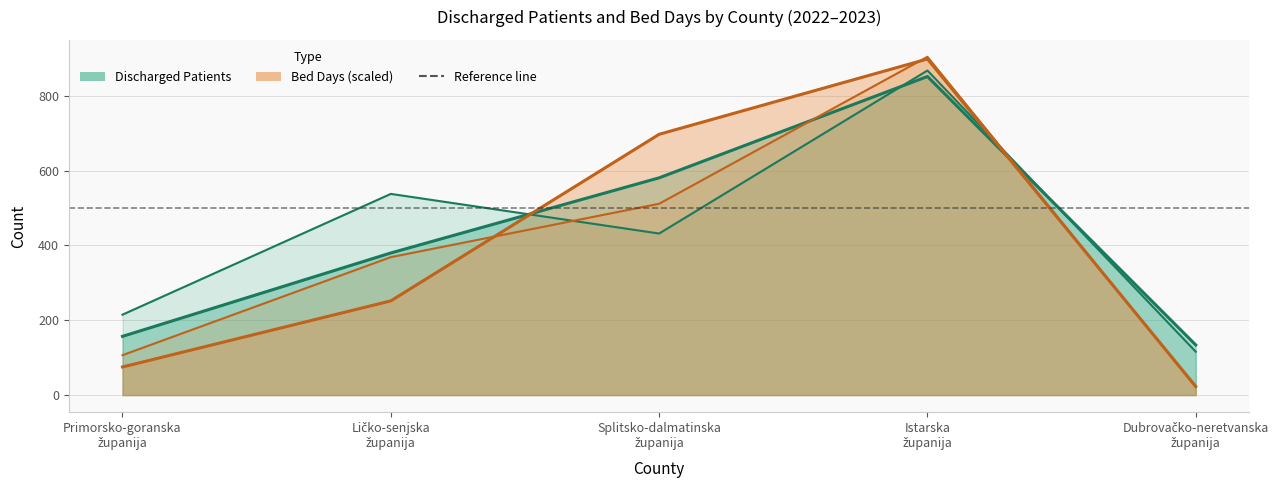

The Discharged Patients 2023 series shows 581.0 at Splitsko-dalmatinska
županija. True or false?

True